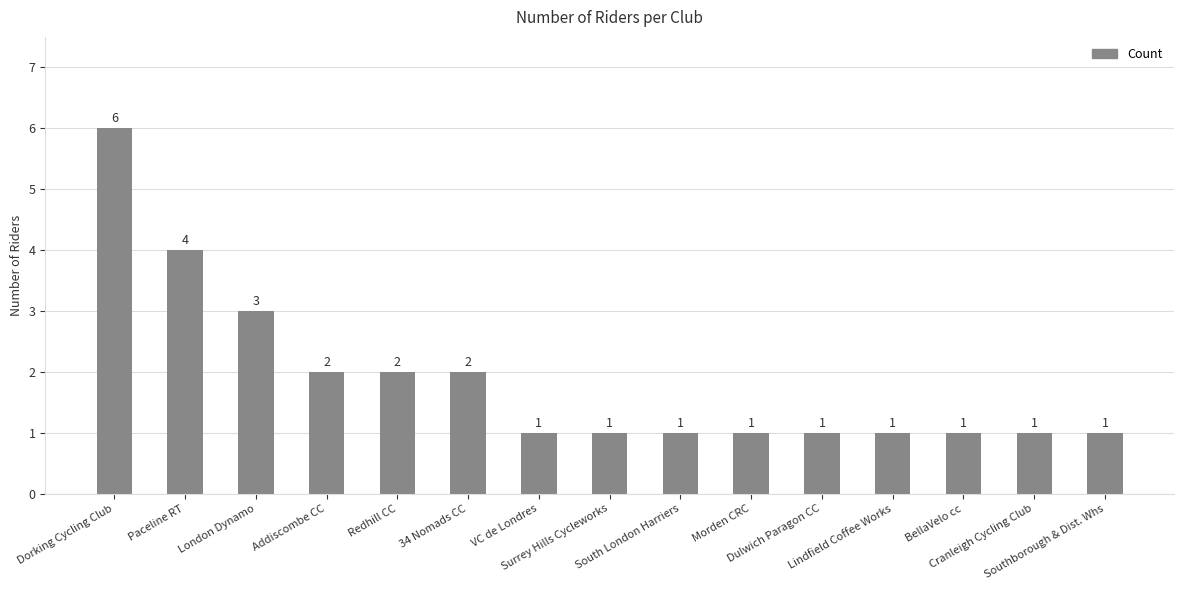

What is the maximum value shown in the chart?

6